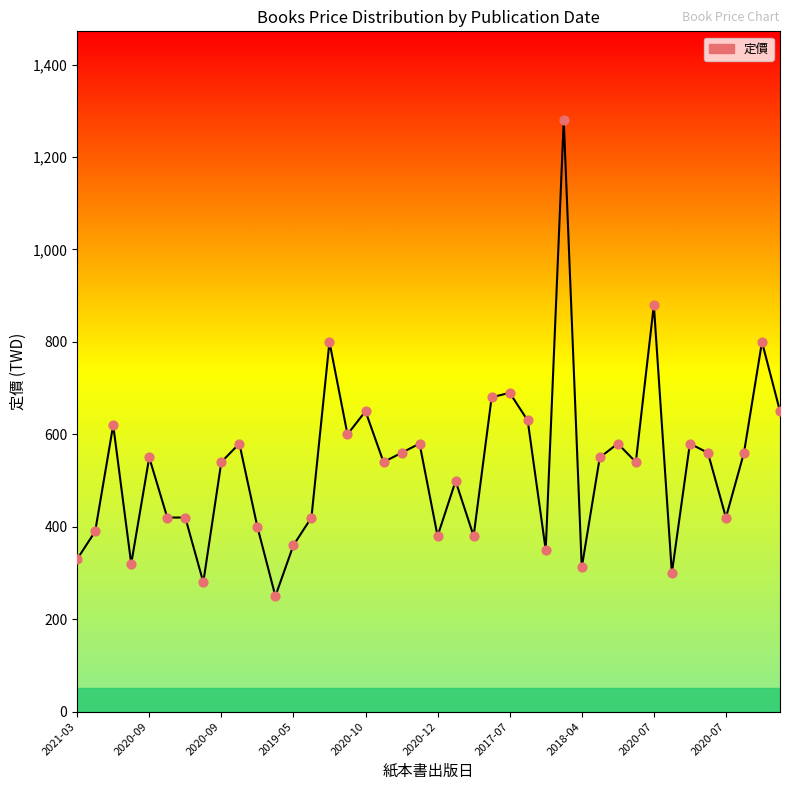

What is the difference between the maximum and minimum values?

1030